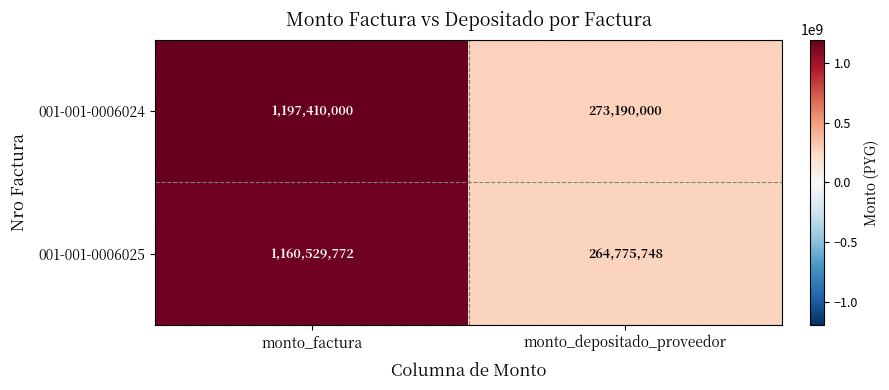

How many series are shown in this chart?

2